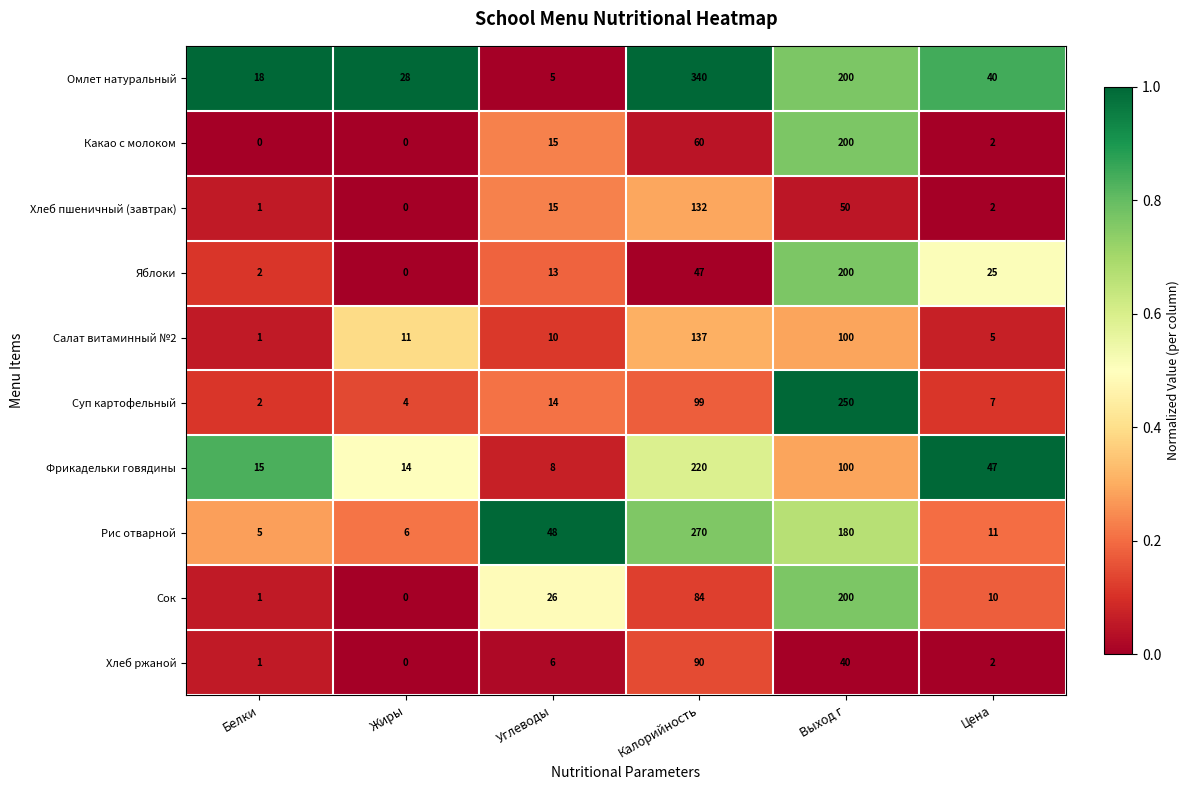

Which series has the largest total across all categories?

Омлет натуральный